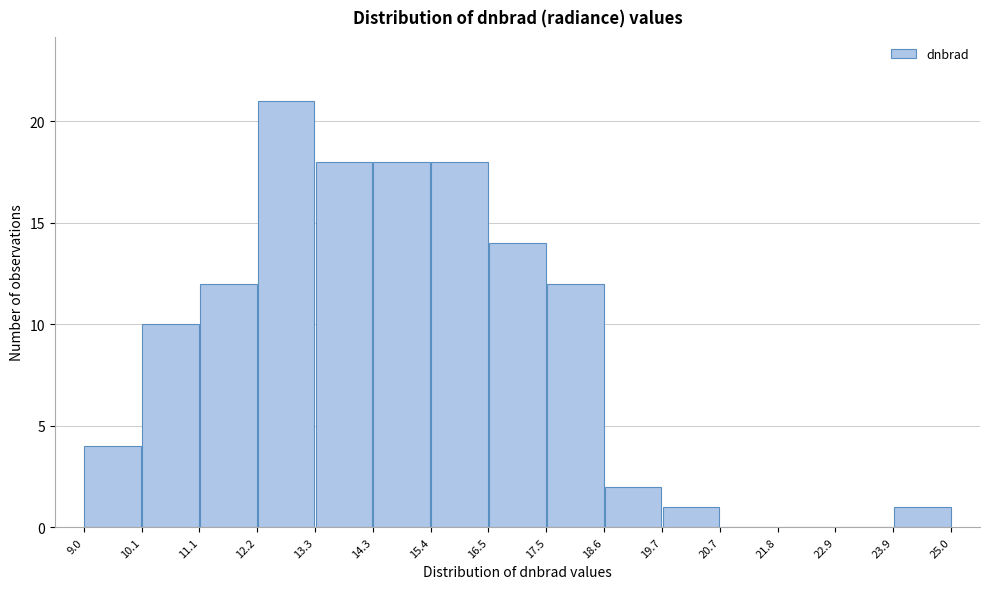

Reading left to right, list every bar in this chart as the range it spans on the x-axis followed by its height. The values are not printed on the chart, so give them approximately, as read against the axis.

9.0 to 10.1: 4
10.1 to 11.1: 10
11.1 to 12.2: 12
12.2 to 13.3: 21
13.3 to 14.3: 18
14.3 to 15.4: 18
15.4 to 16.5: 18
16.5 to 17.5: 14
17.5 to 18.6: 12
18.6 to 19.7: 2
19.7 to 20.7: 1
20.7 to 21.8: 0
21.8 to 22.9: 0
22.9 to 23.9: 0
23.9 to 25.0: 1